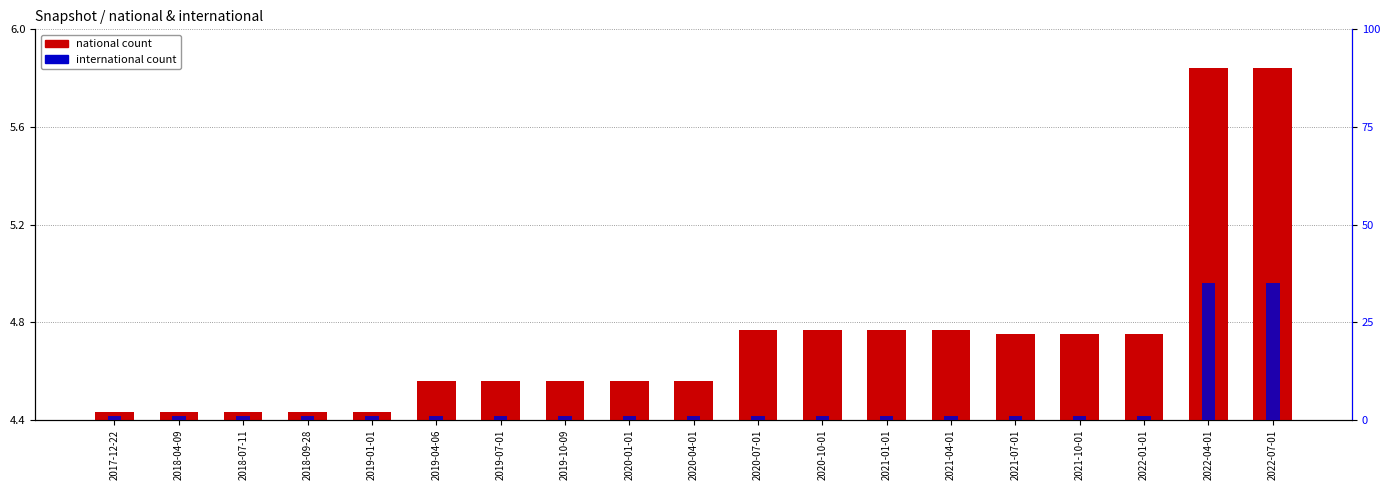

Rank the categories by international count value from lowest to highest.

2017-12-22, 2018-04-09, 2018-07-11, 2018-09-28, 2019-01-01, 2019-04-06, 2019-07-01, 2019-10-09, 2020-01-01, 2020-04-01, 2020-07-01, 2020-10-01, 2021-01-01, 2021-04-01, 2021-07-01, 2021-10-01, 2022-01-01, 2022-04-01, 2022-07-01